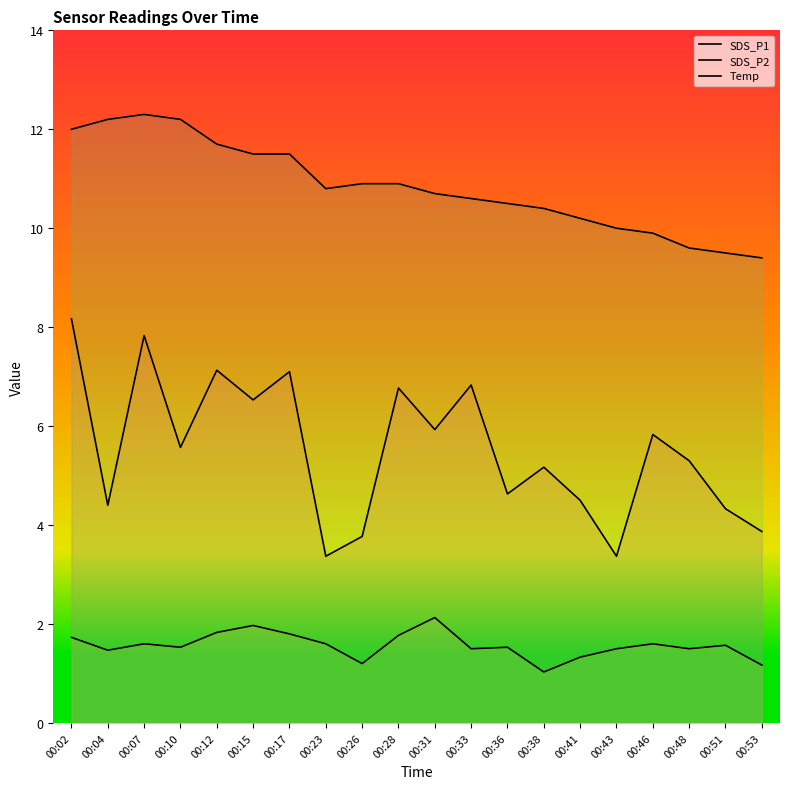

Read the SDS_P1 value at 00:10.

5.6